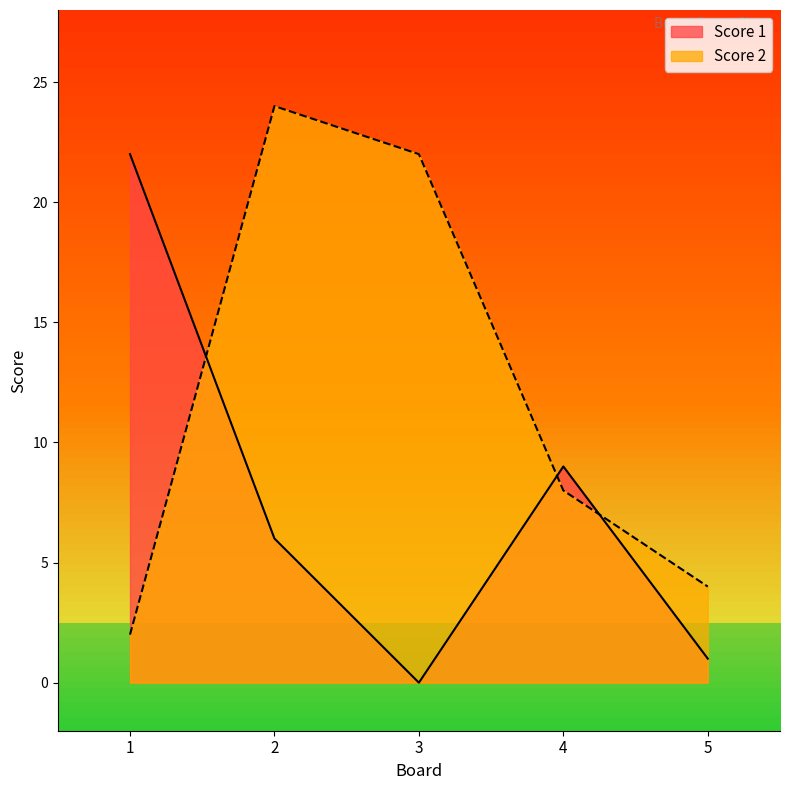

What are all the series names shown in the legend?

Score 1, Score 2